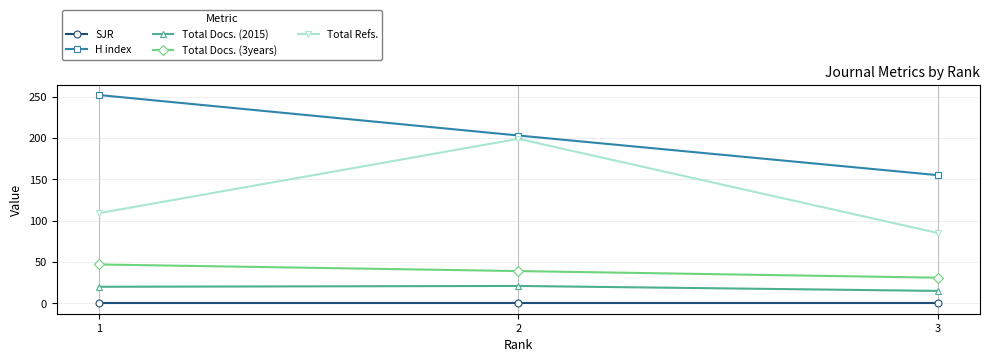

Is it true that Total Refs. equals 82 at 2?

False